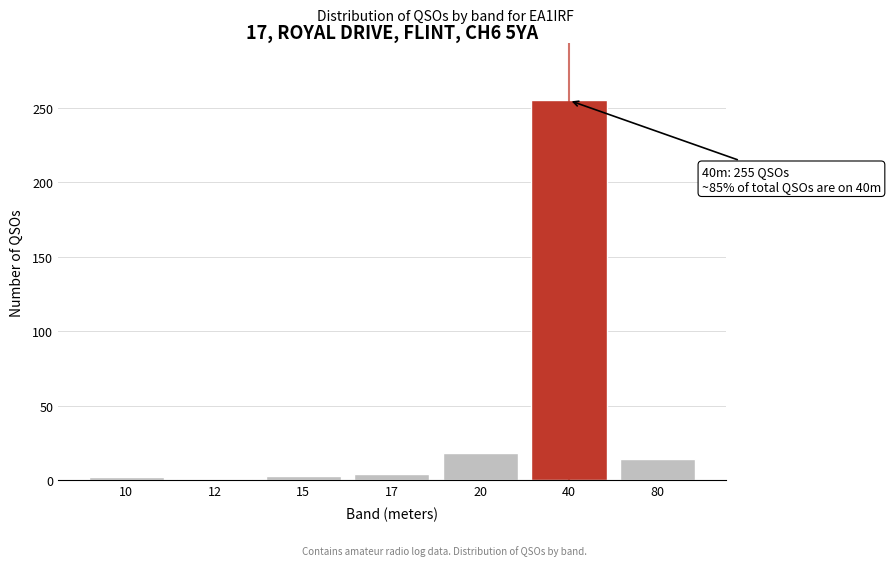

What is the maximum value shown in the chart?

255